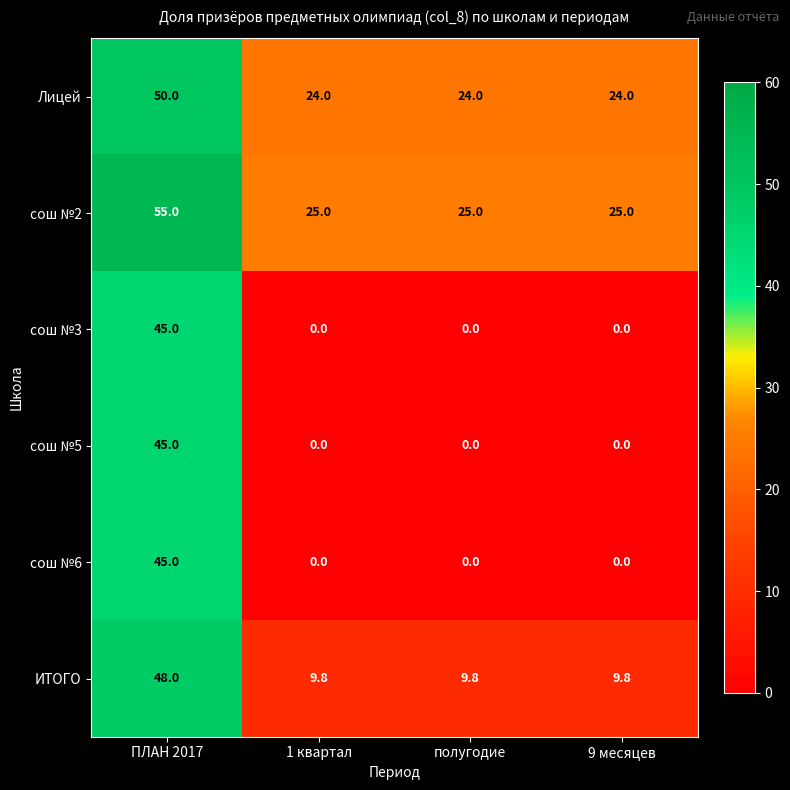

What is the difference between the highest and lowest values at 9 месяцев?

25.0